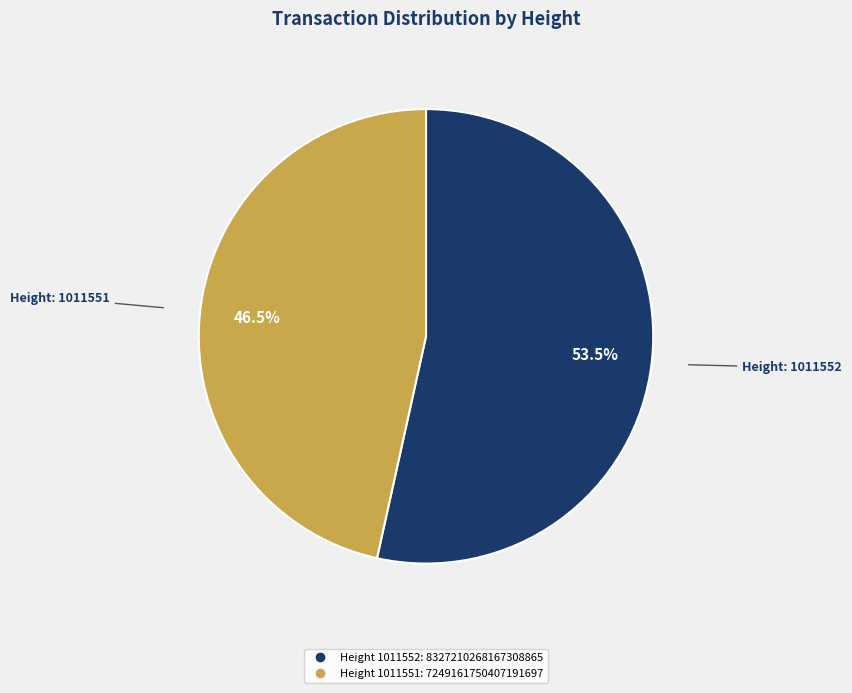

Is there any slice that represents more than half of the pie?

Yes